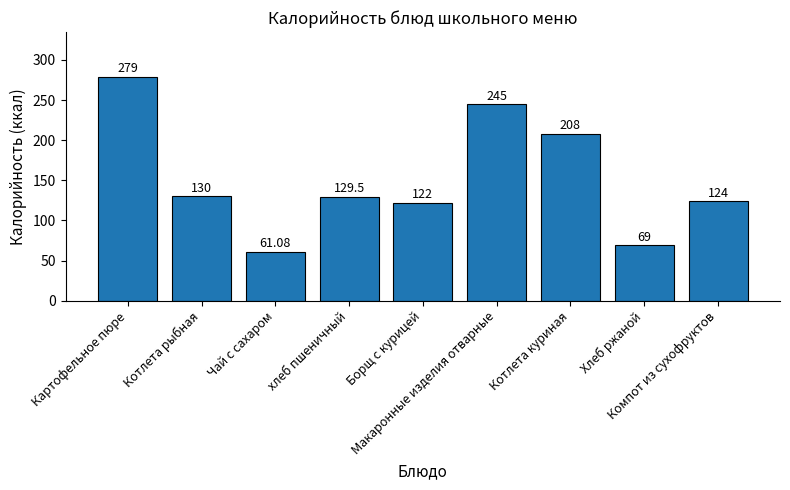

Which label corresponds to the smallest value in the chart?

Чай с сахаром